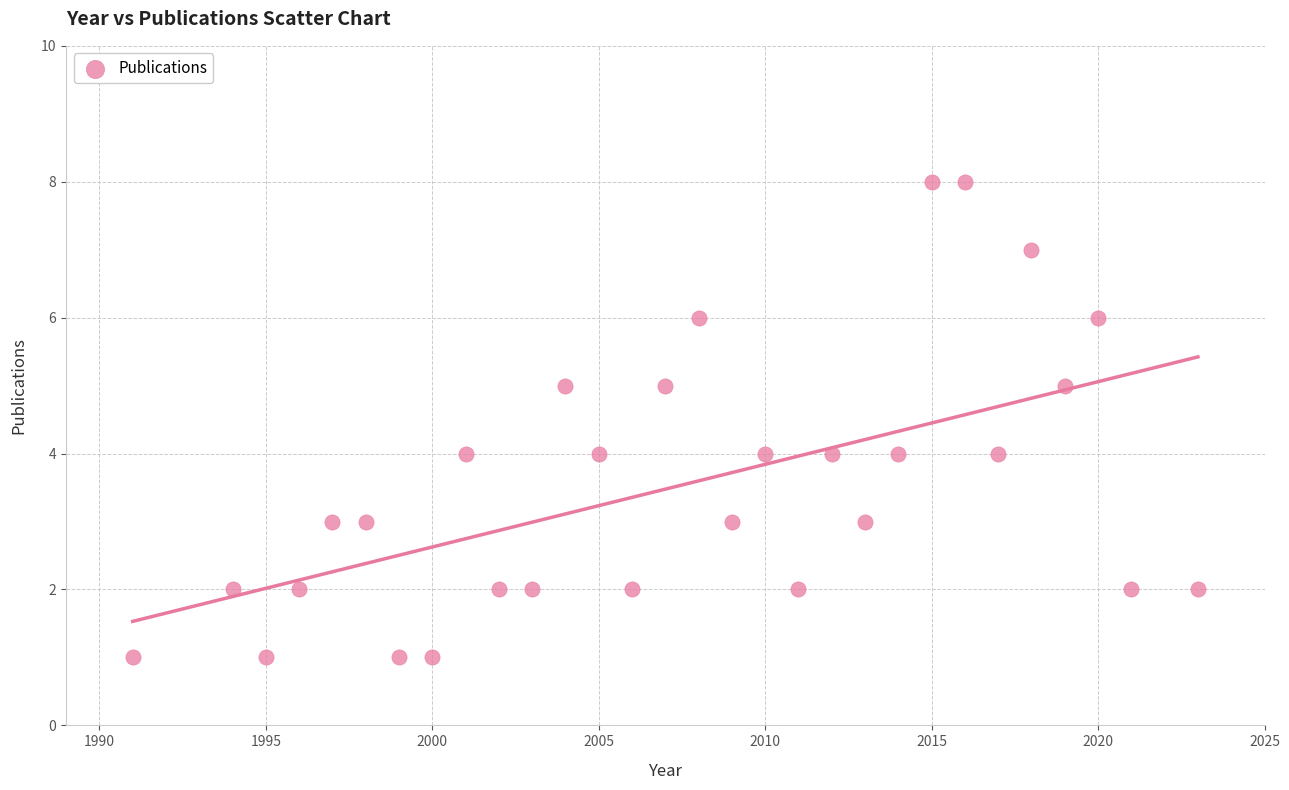

What is the range of X values (max minus min)?

32